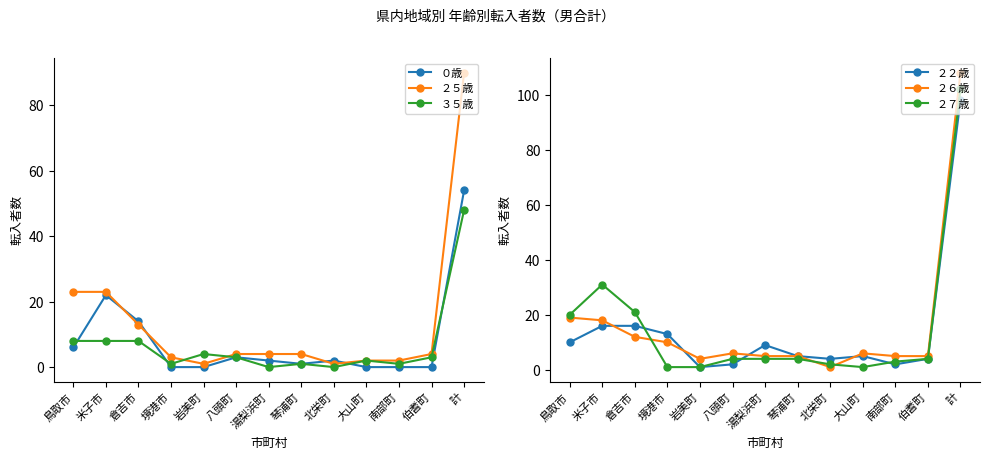

How many categories are shown in the chart?

13